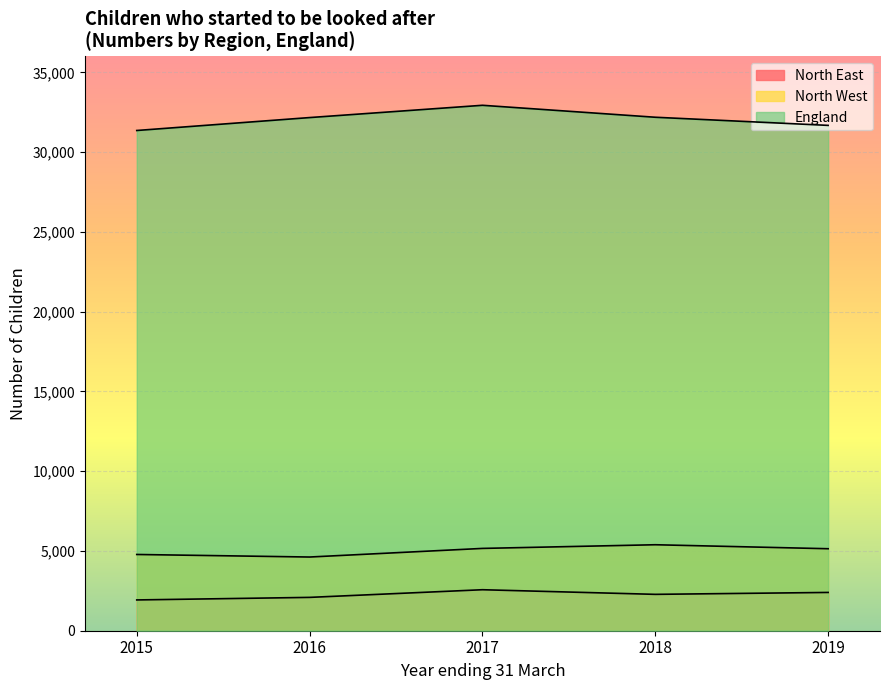

At which label does North West reach its peak?

2018